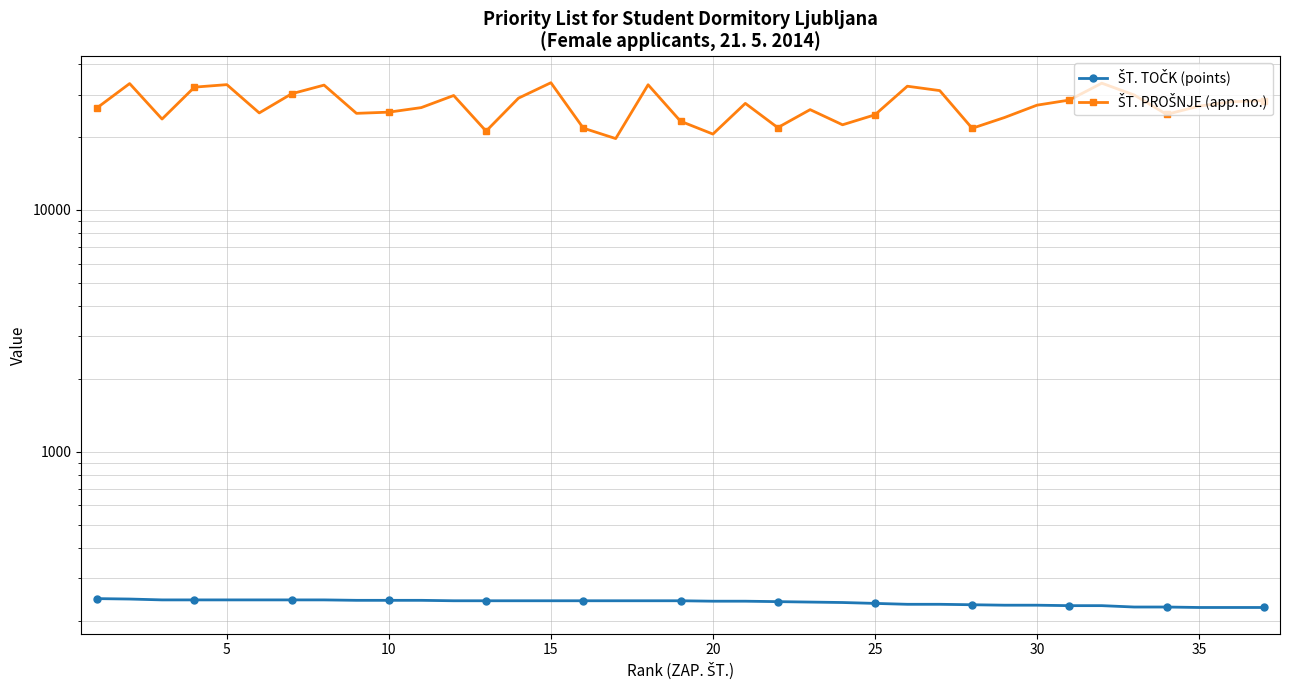

True or false: ŠT. TOČK (points) and ŠT. PROŠNJE (app. no.) cross at least once.

False